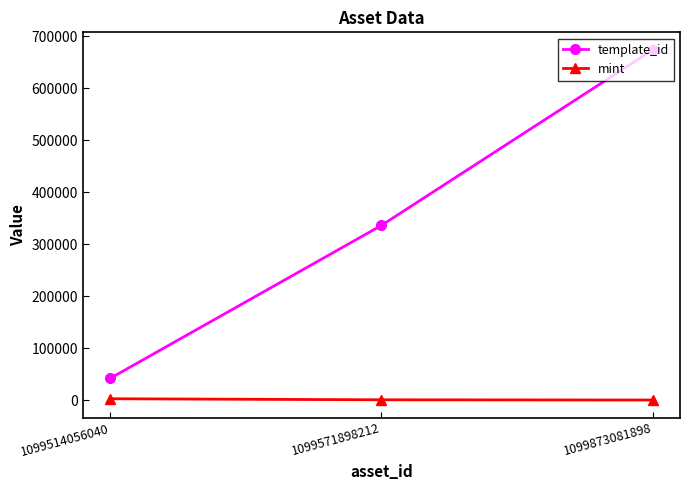

What is the sum of all template_id values?

1053246